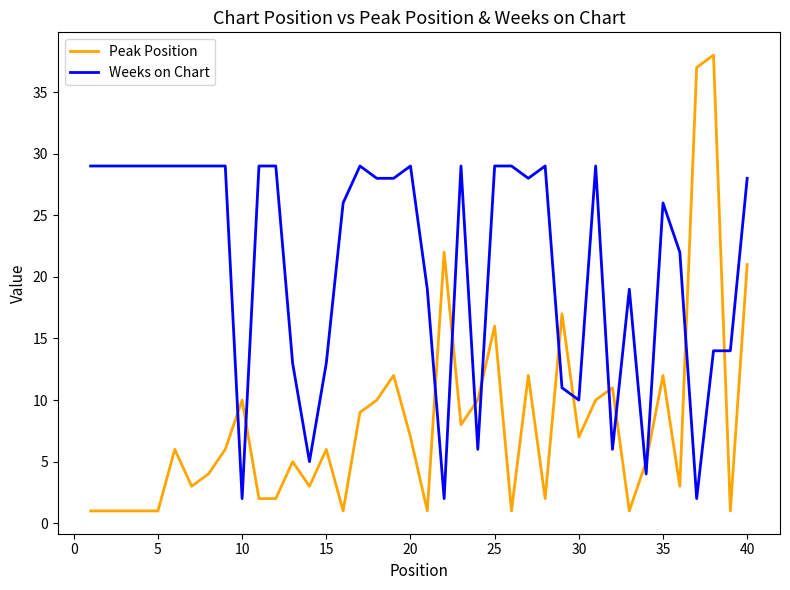

List the series in order of their peak value, highest first.

Peak Position, Weeks on Chart